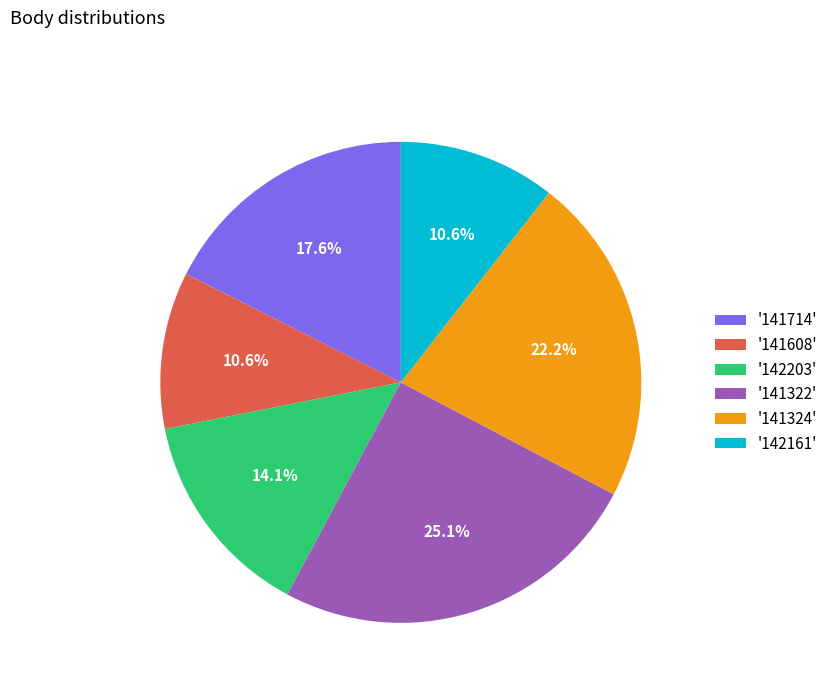

Which slice is the largest?

'141322'